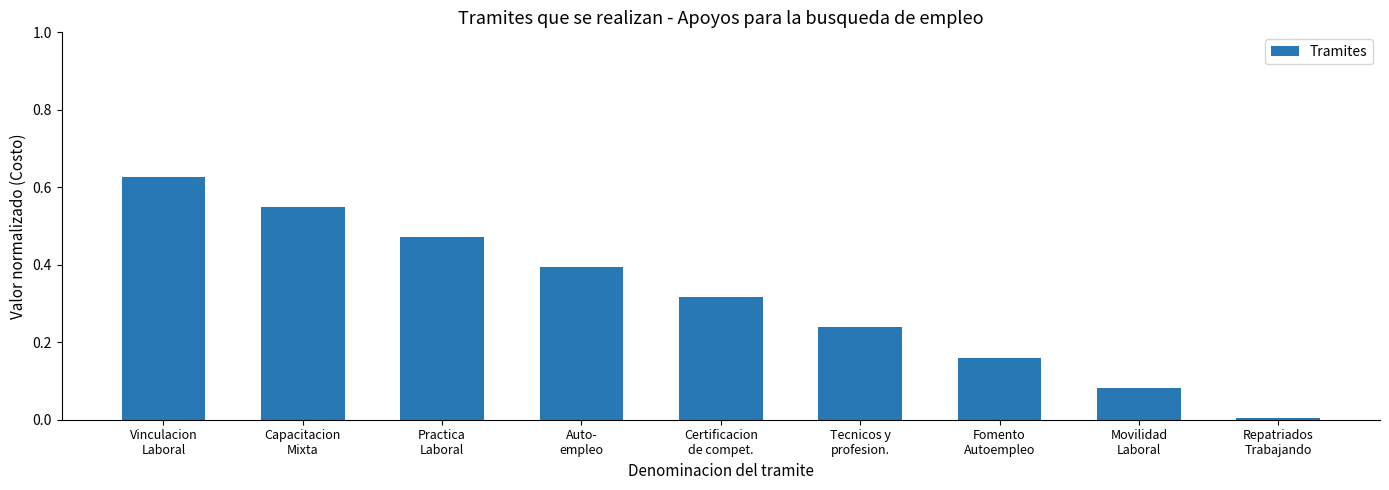

What is the sum of all values?

2.8